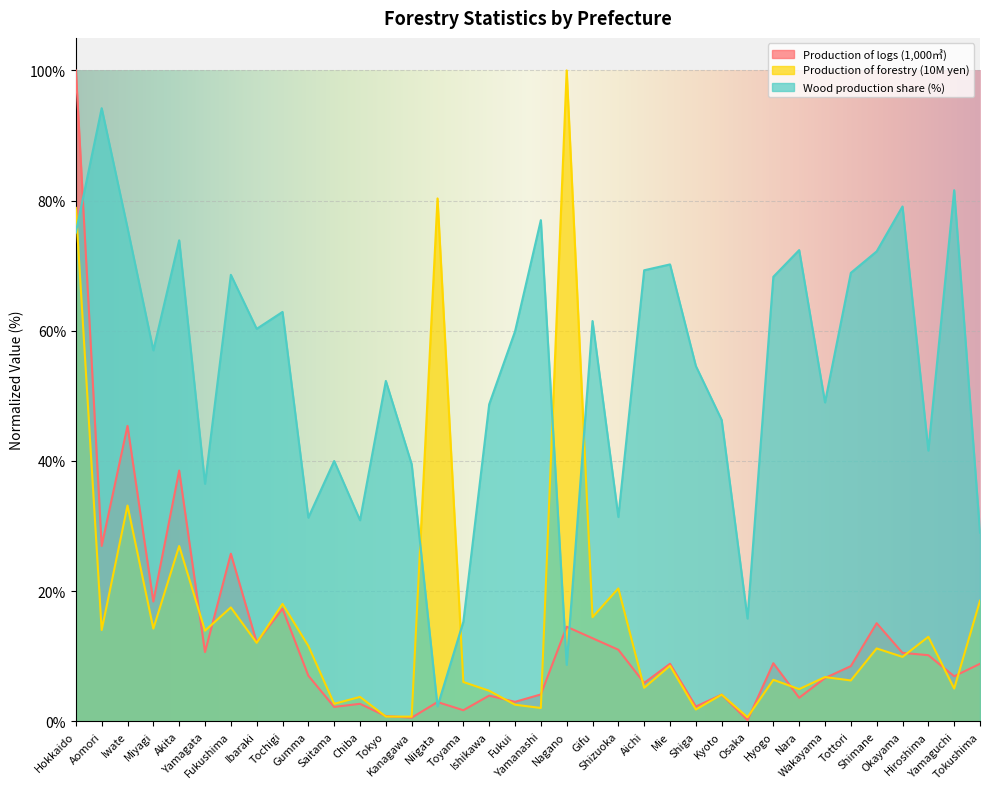

What is the label of the 8th point from the right?

Nara